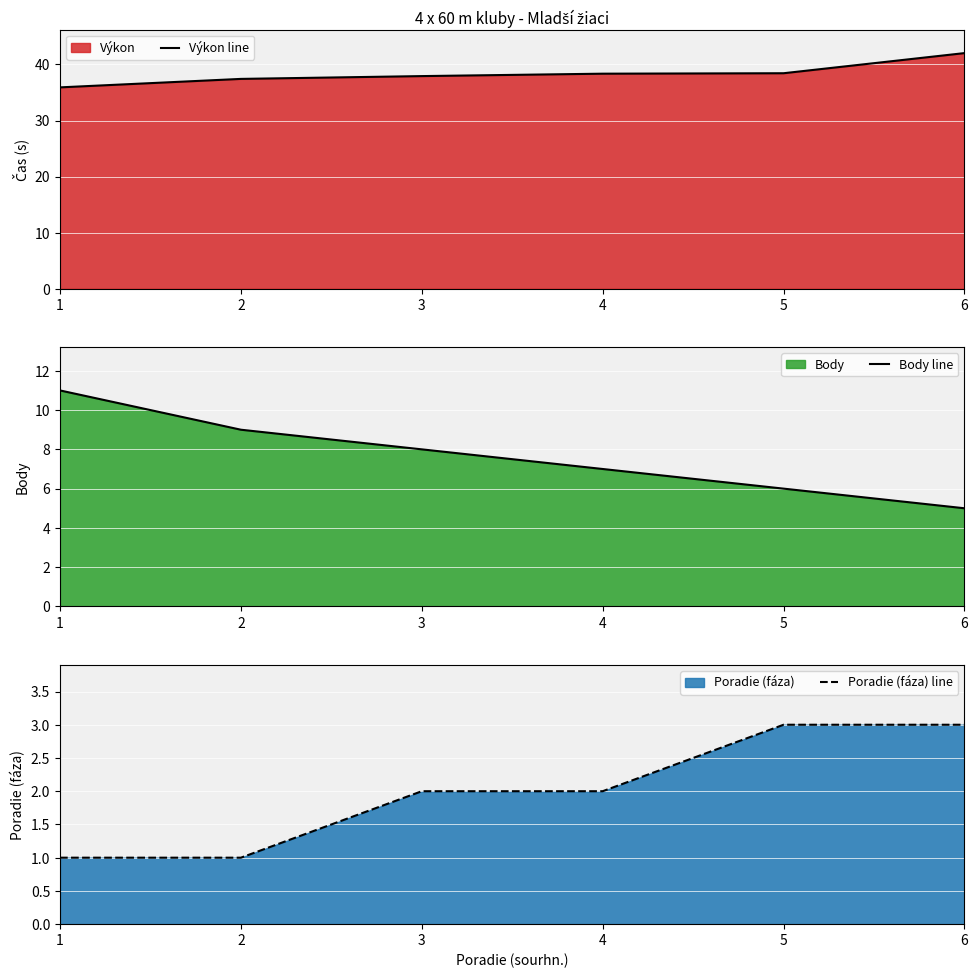

The value of Poradie (fáza) line at 2 is 1.6. True or false?

False